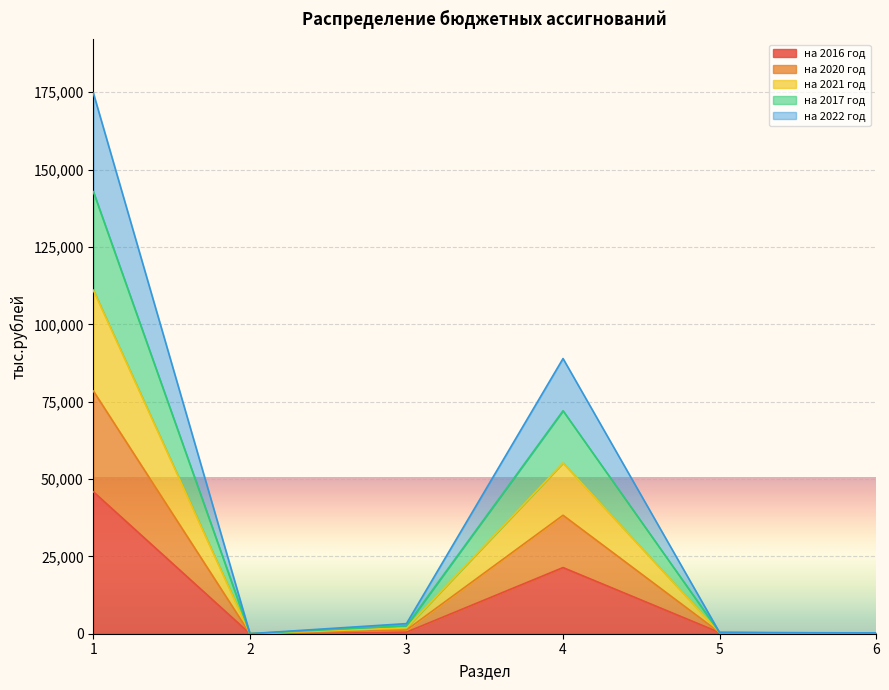

How many values in the на 2016 год series are below 508?

3